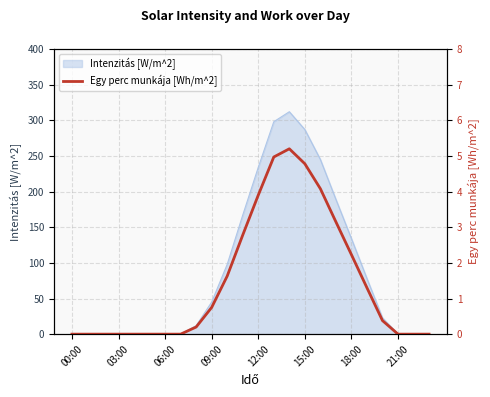

How many categories are shown in the chart?

24